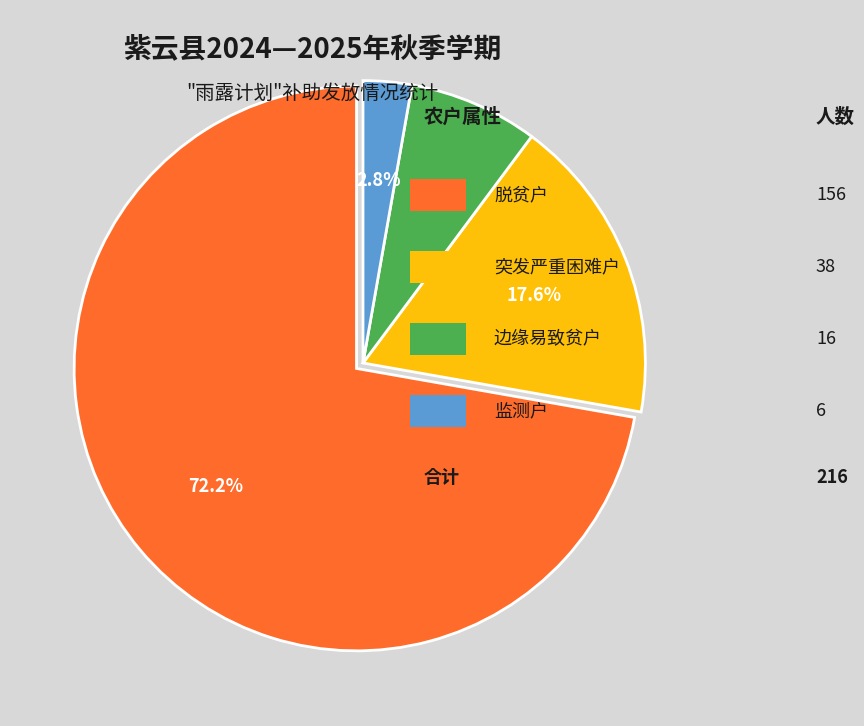

Is there a majority slice in this chart?

Yes